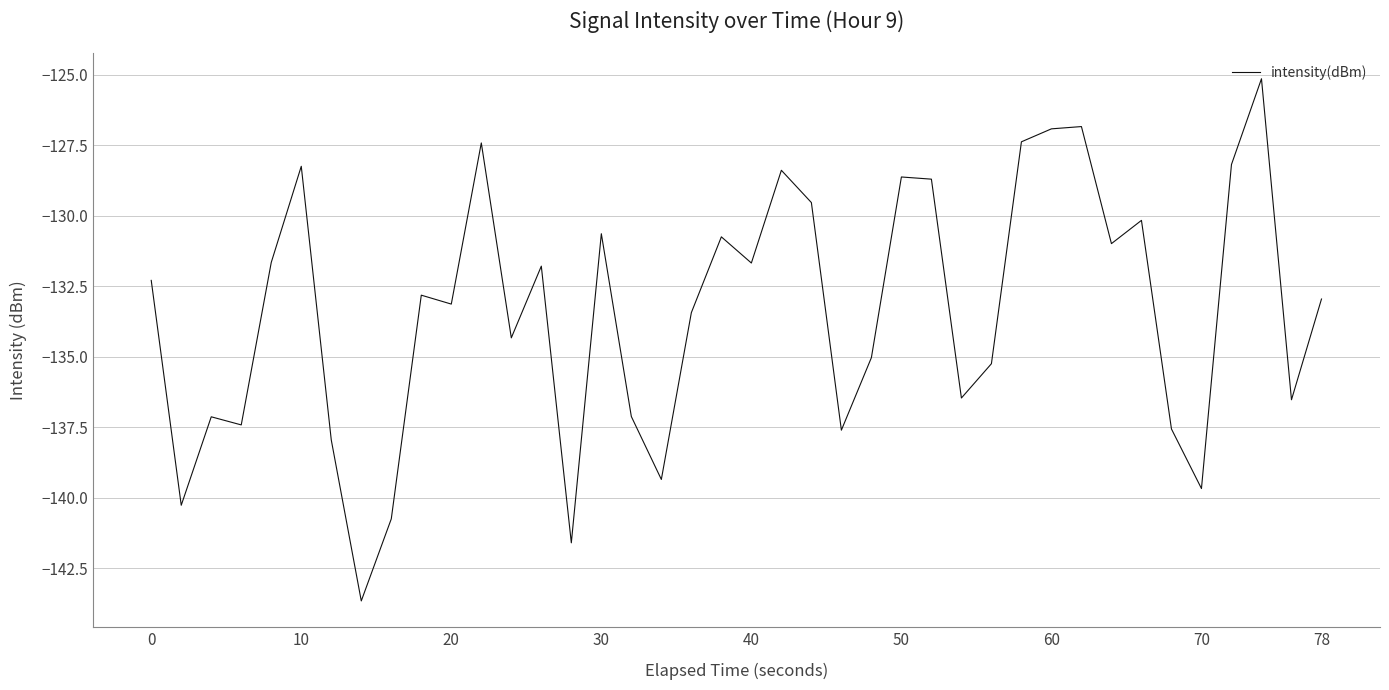

What is the smallest value displayed?

-143.7